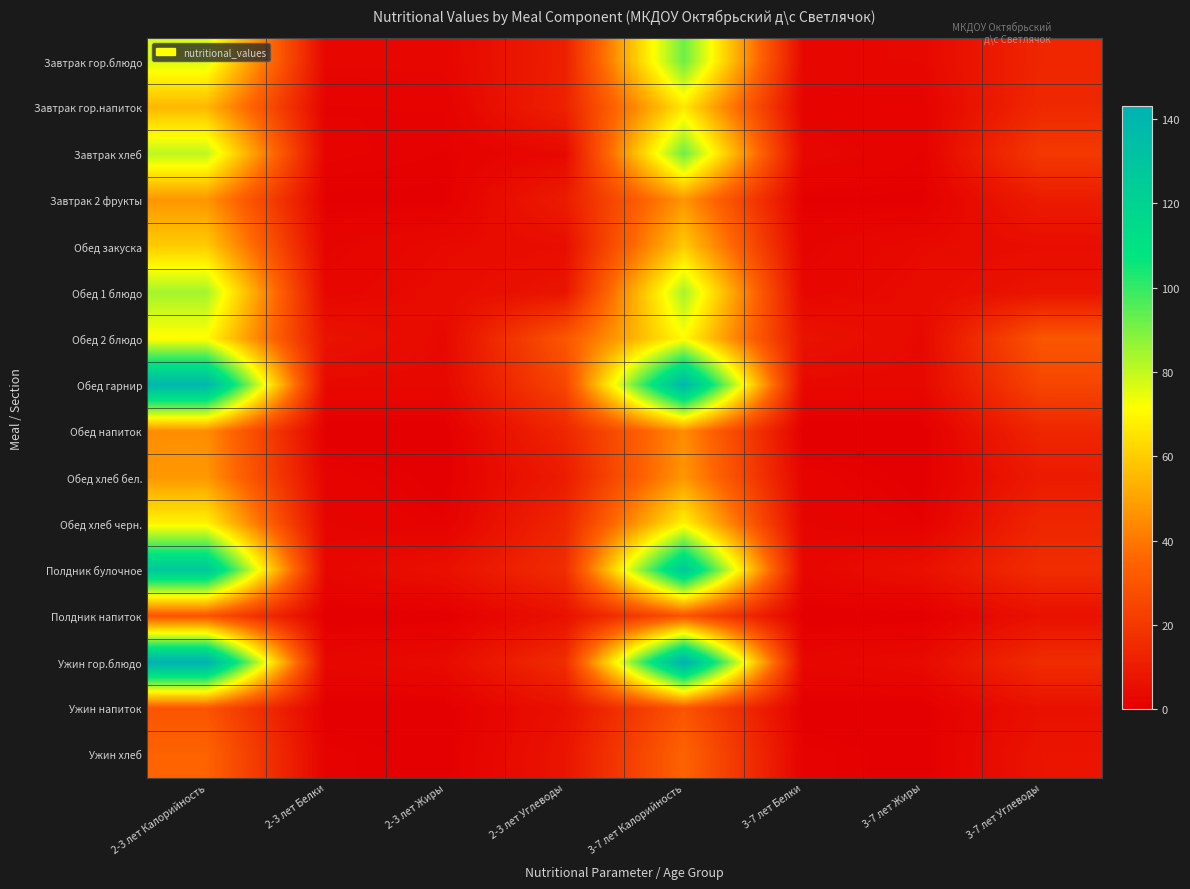

Which has a higher value, 2-3 лет Углеводы or 3-7 лет Белки?

2-3 лет Углеводы